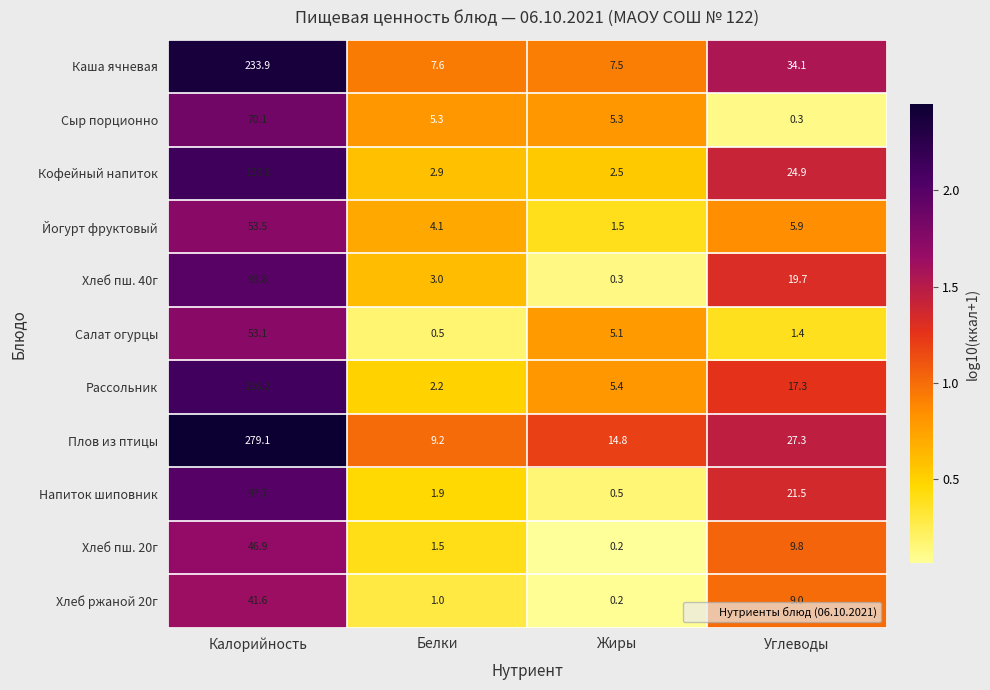

Which series has the largest range (max minus min)?

Плов из птицы